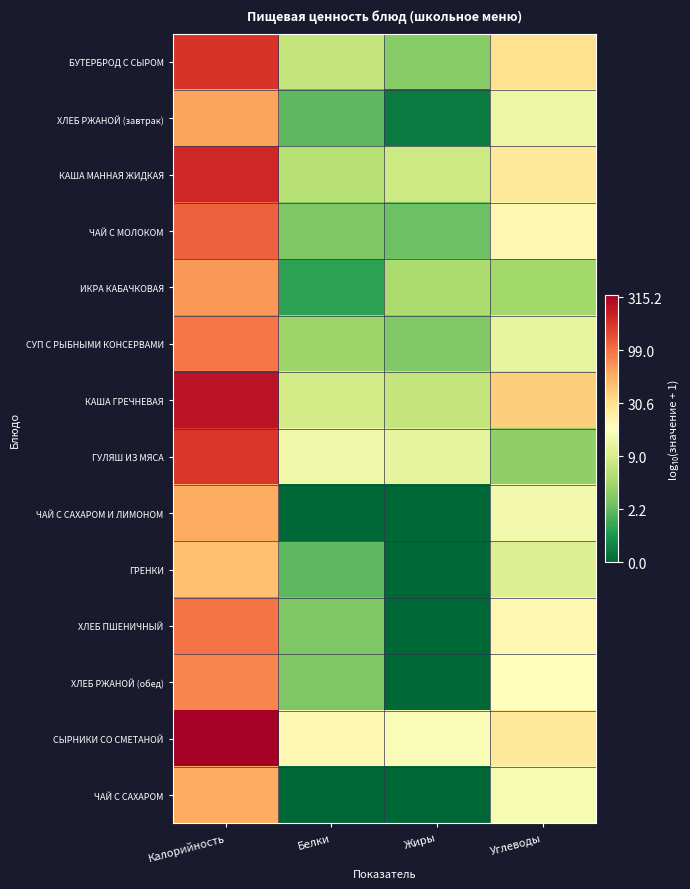

At which category is the sum across all series the highest?

Калорийность